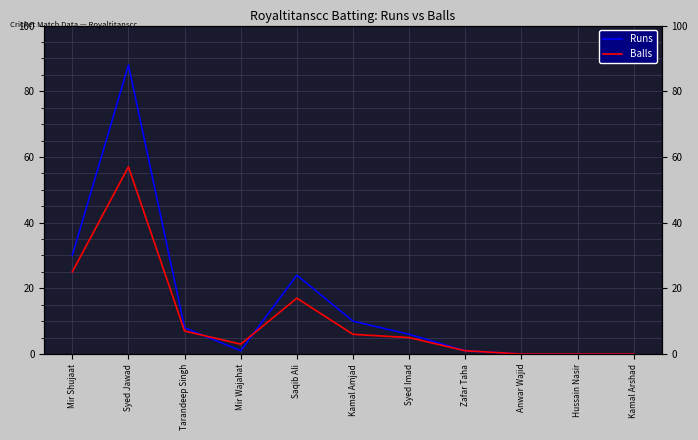

True or false: Runs and Balls cross at least once.

True